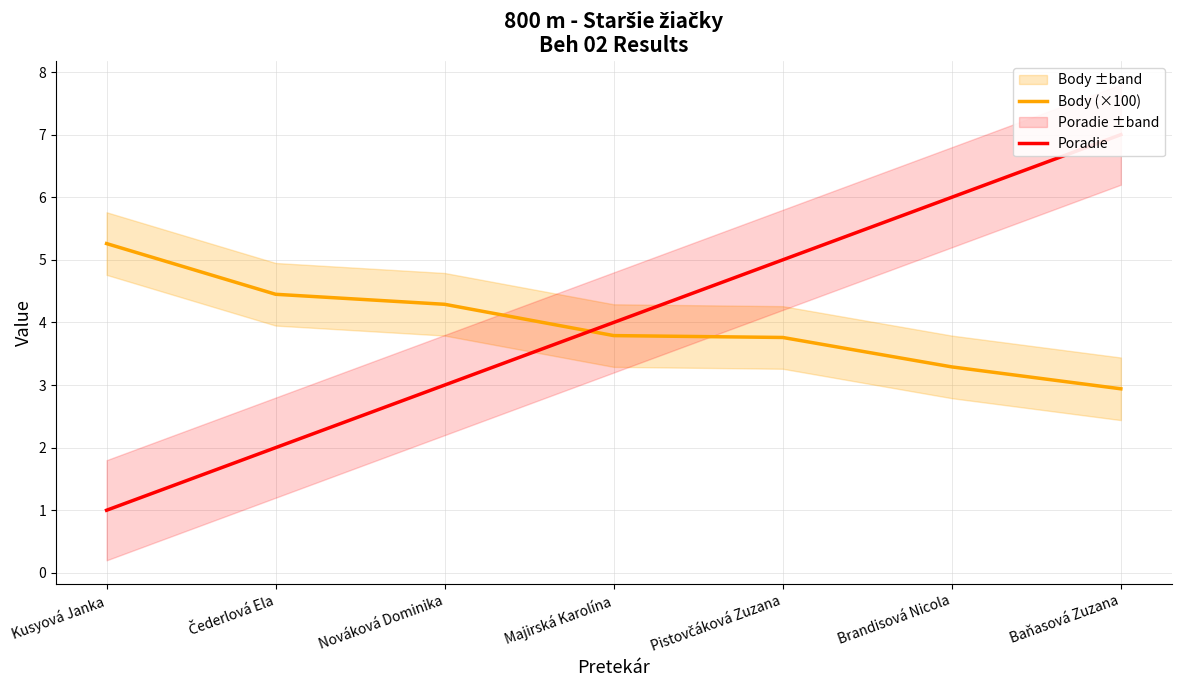

Which series has the largest total across all categories?

Poradie